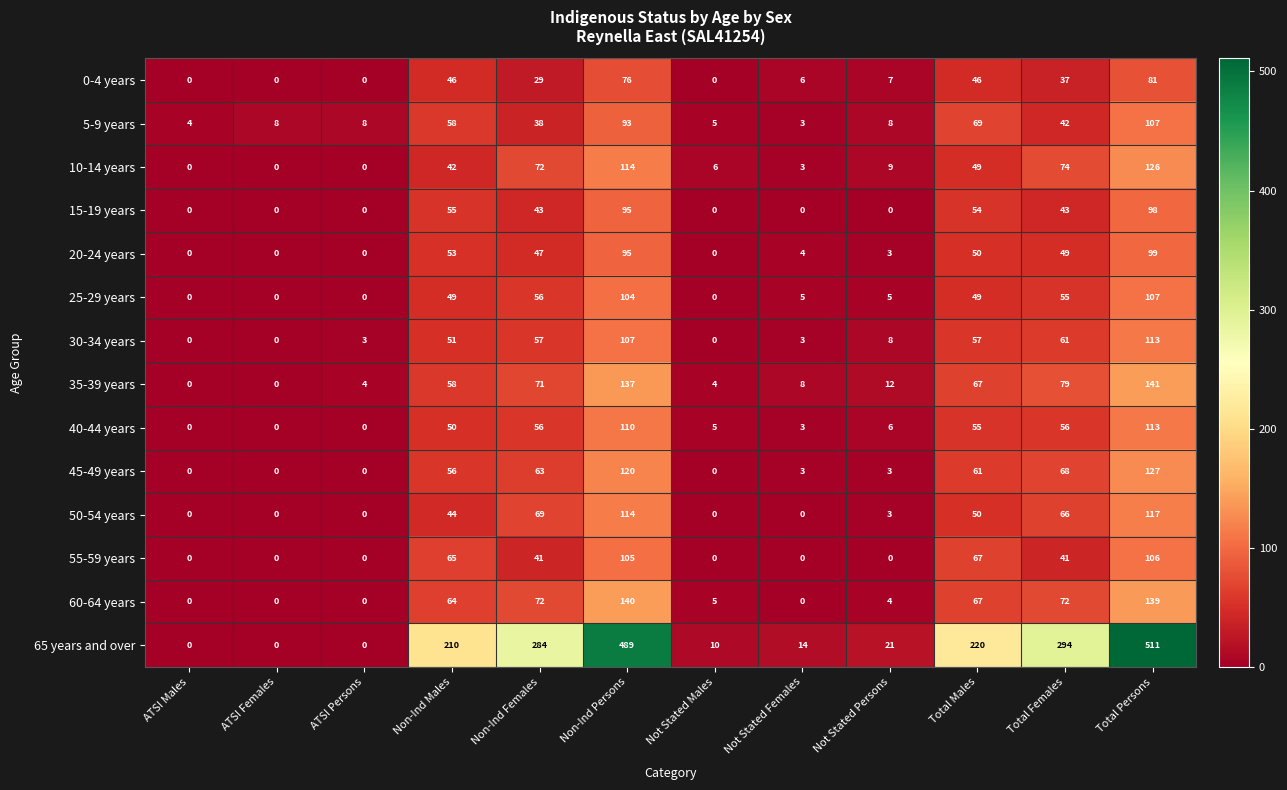

The value of 35-39 years at Non-Ind Females is 41. True or false?

False